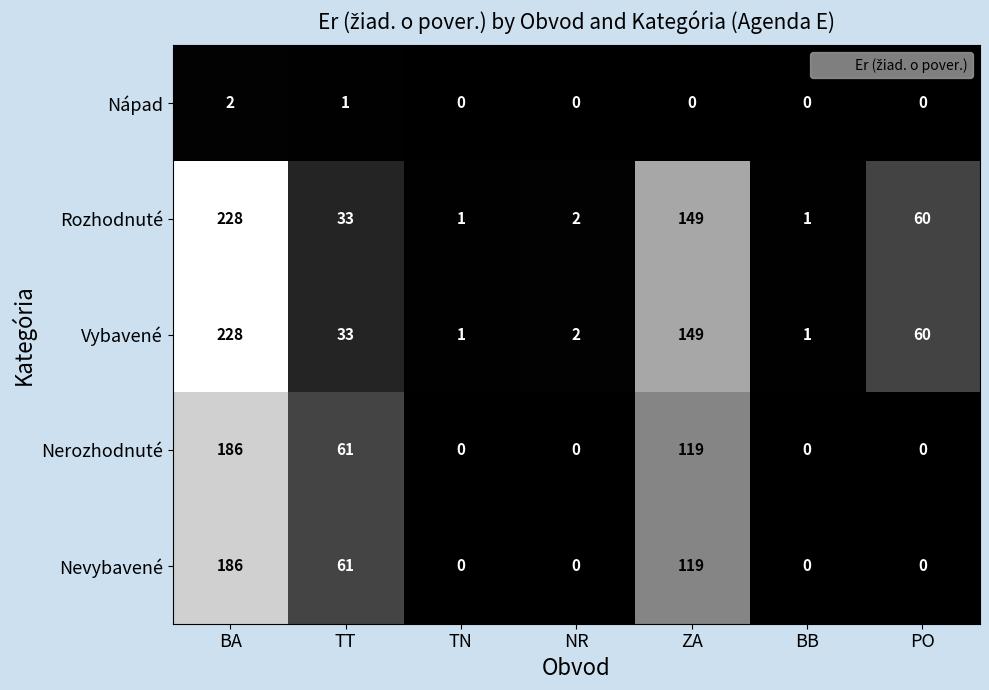

Is the value of Nerozhodnuté at NR greater than the value of Vybavené at BA?

No